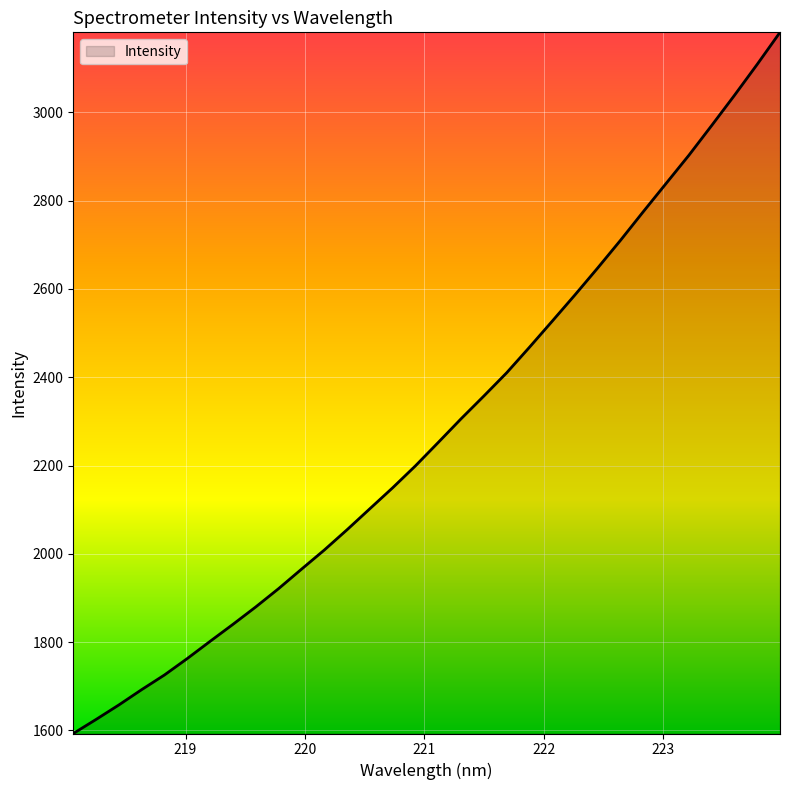

What is the difference between the maximum and minimum values?

1588.2